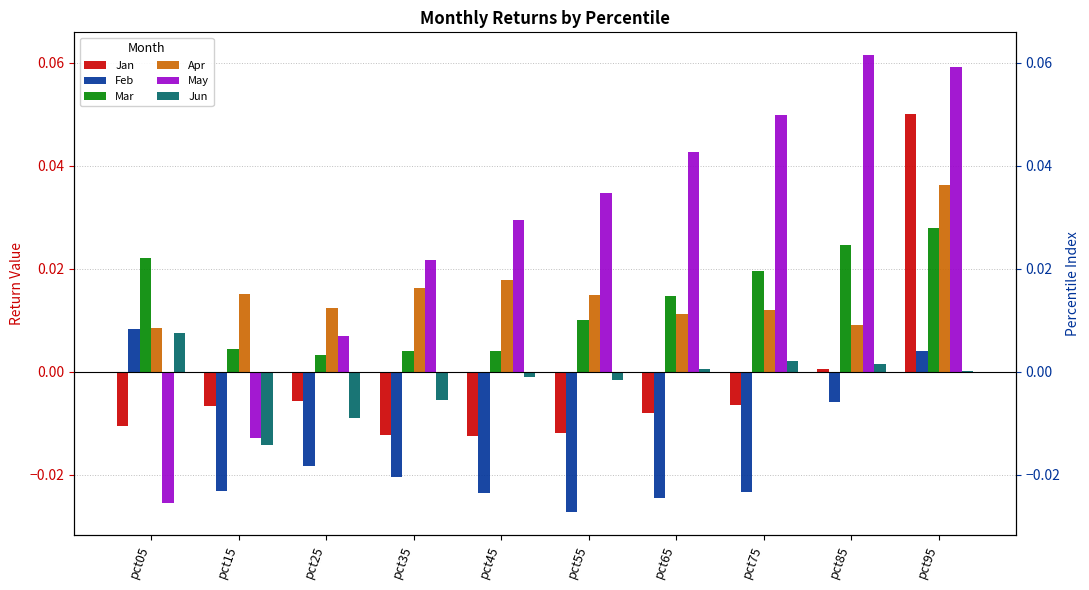

Reading right to left, what are all the values shown in this chart?

Jan: pct95=0.1	pct85=0.0	pct75=-0.0	pct65=-0.0	pct55=-0.0	pct45=-0.0	pct35=-0.0	pct25=-0.0	pct15=-0.0	pct05=-0.0
Feb: pct95=0.0	pct85=-0.0	pct75=-0.0	pct65=-0.0	pct55=-0.0	pct45=-0.0	pct35=-0.0	pct25=-0.0	pct15=-0.0	pct05=0.0
Mar: pct95=0.0	pct85=0.0	pct75=0.0	pct65=0.0	pct55=0.0	pct45=0.0	pct35=0.0	pct25=0.0	pct15=0.0	pct05=0.0
Apr: pct95=0.0	pct85=0.0	pct75=0.0	pct65=0.0	pct55=0.0	pct45=0.0	pct35=0.0	pct25=0.0	pct15=0.0	pct05=0.0
May: pct95=0.1	pct85=0.1	pct75=0.0	pct65=0.0	pct55=0.0	pct45=0.0	pct35=0.0	pct25=0.0	pct15=-0.0	pct05=-0.0
Jun: pct95=0.0	pct85=0.0	pct75=0.0	pct65=0.0	pct55=-0.0	pct45=-0.0	pct35=-0.0	pct25=-0.0	pct15=-0.0	pct05=0.0